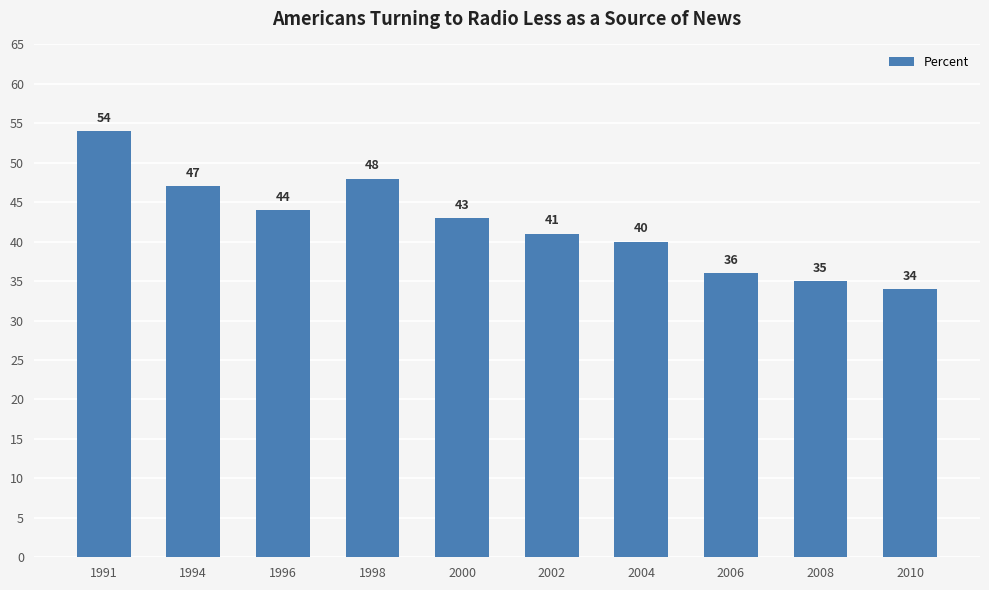

What is the difference between the maximum and minimum values?

20